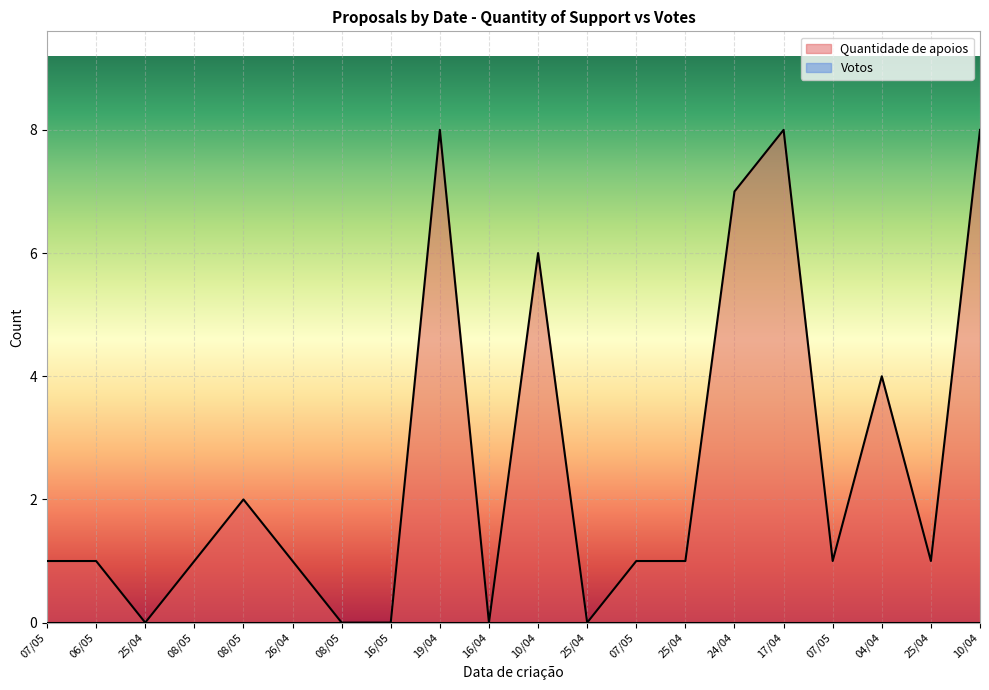

How many distinct data groups are displayed?

2